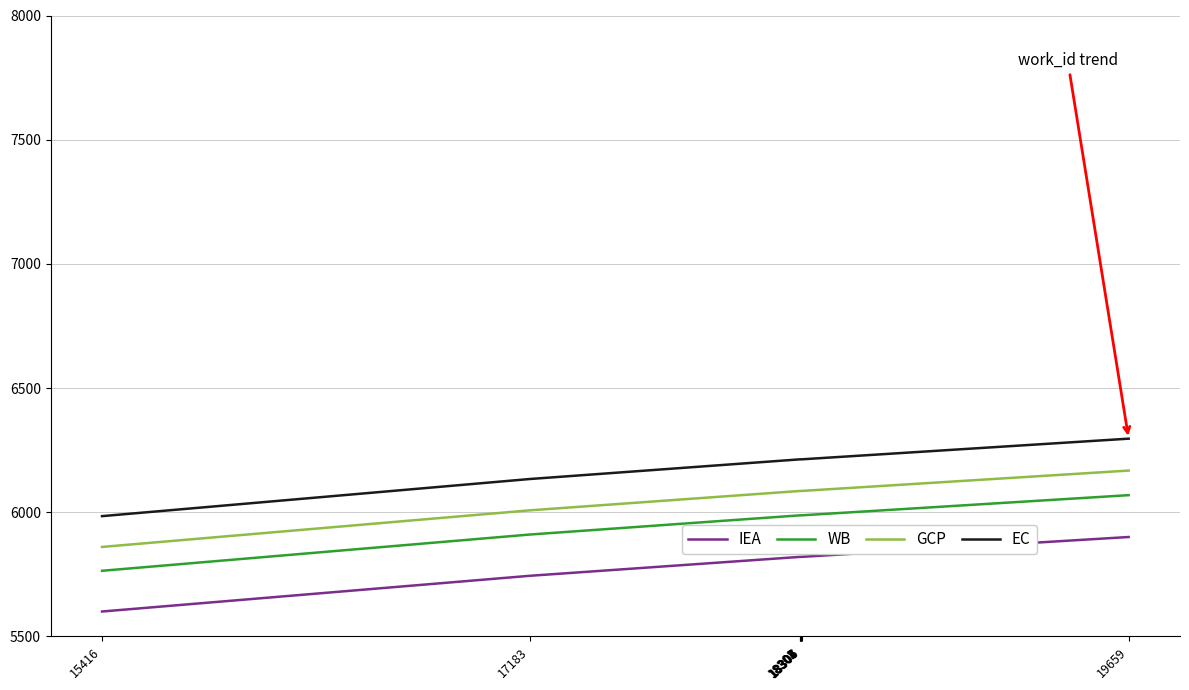

True or false: GCP and WB intersect in this chart.

False